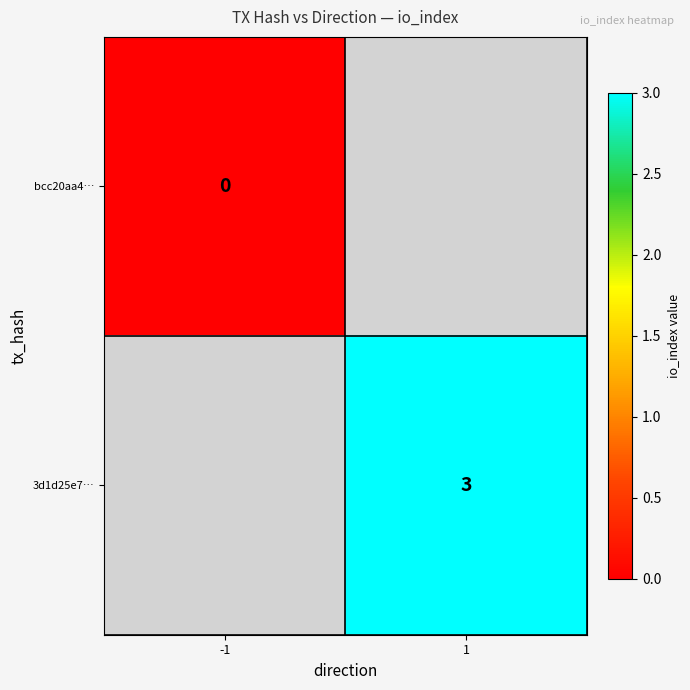

The value of 3d1d25e7… at 1 is 5. True or false?

False